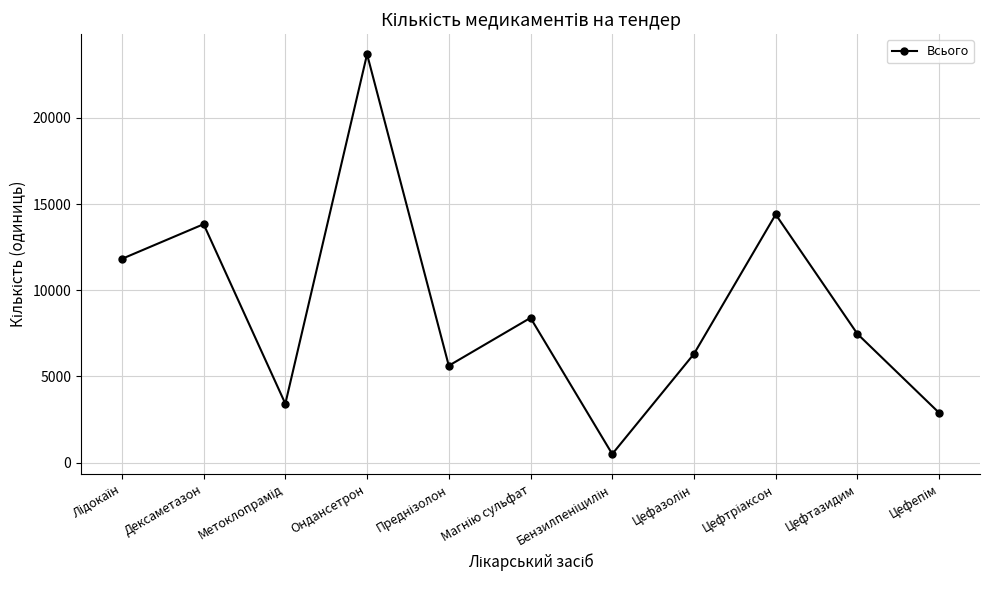

Reading right to left, extract all data points from this chart.

2890	7470	14400	6310	500	8401	5625	23695	3420	13835	11823